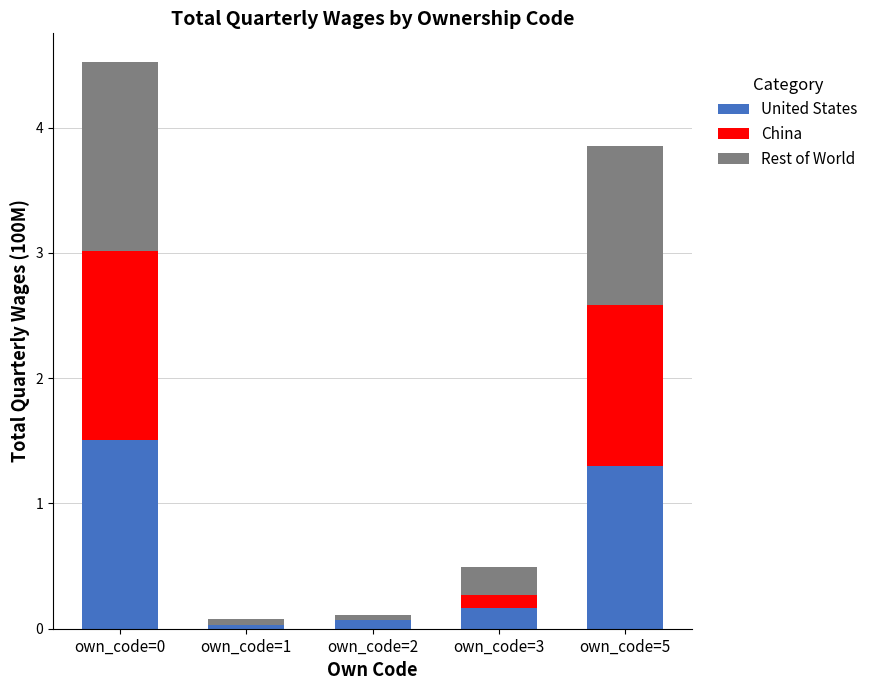

The value of United States at own_code=2 is 0.1. True or false?

True